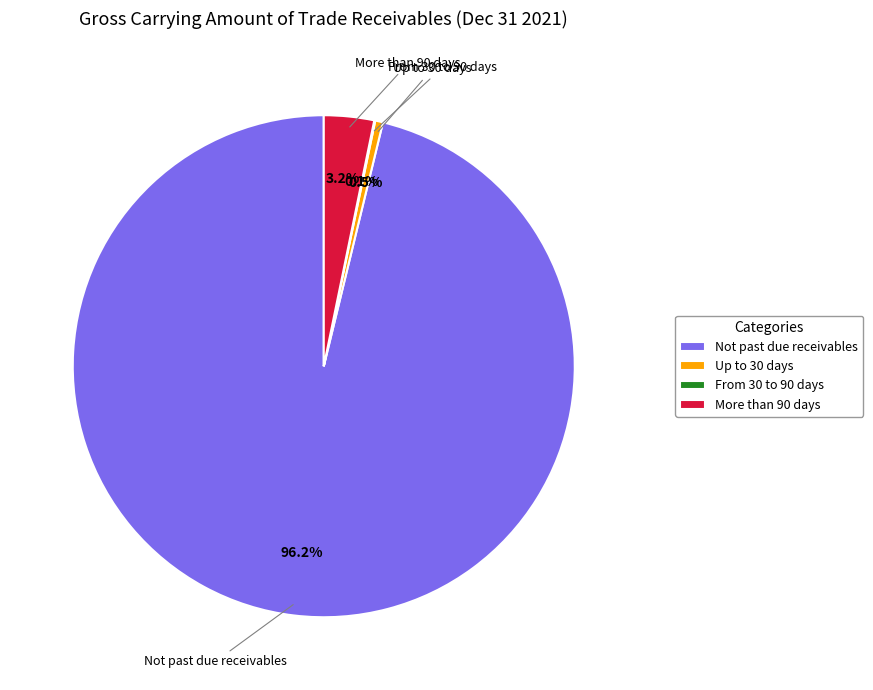

To the nearest percent, what percentage of the pie is Not past due receivables?

96%